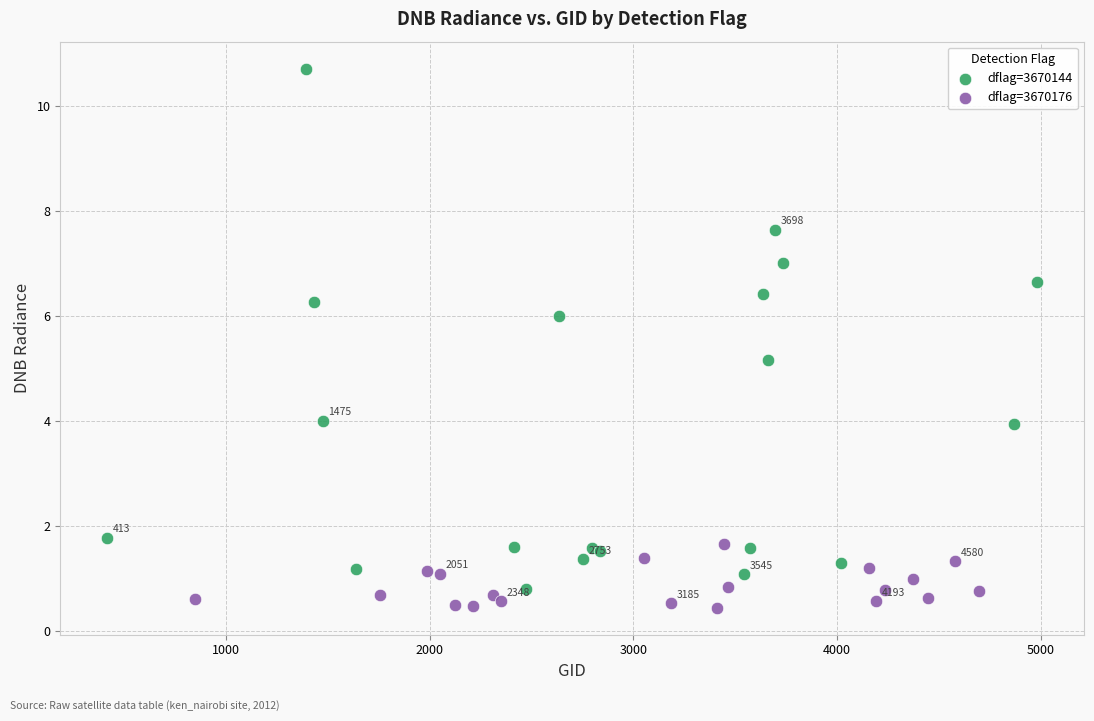

Which series reaches the maximum Y coordinate?

dflag=3670144